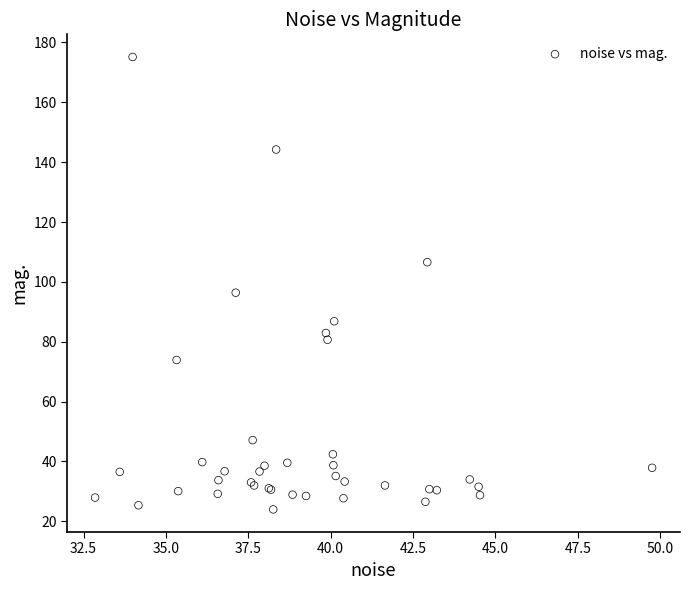

What Y value in the scatter plot is closest to 99?

96.4